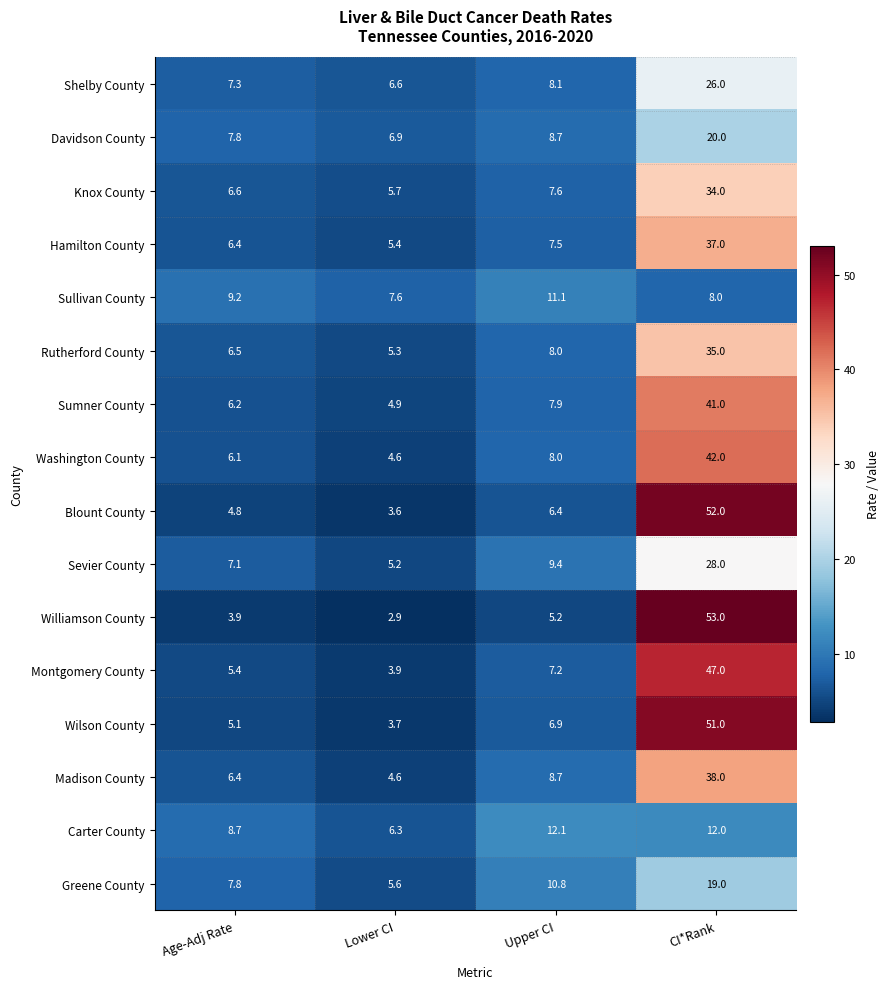

The value of Montgomery County at Lower CI is 3.9. True or false?

True